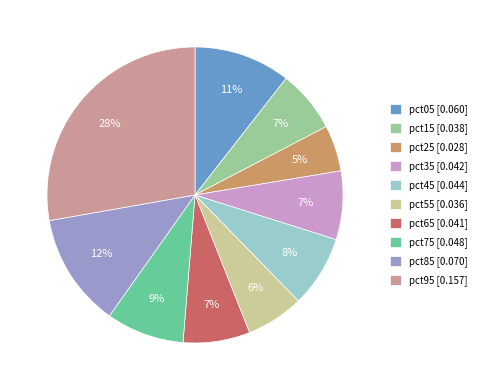

Do pct75 and pct35 together represent more than half of the pie?

No